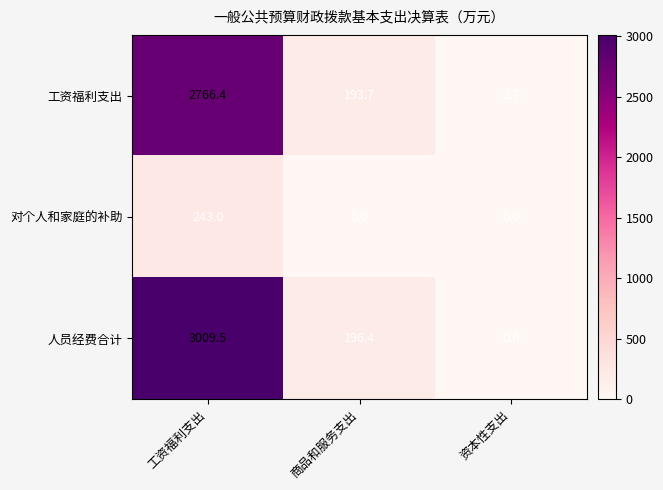

What is the greatest value displayed?

3009.5